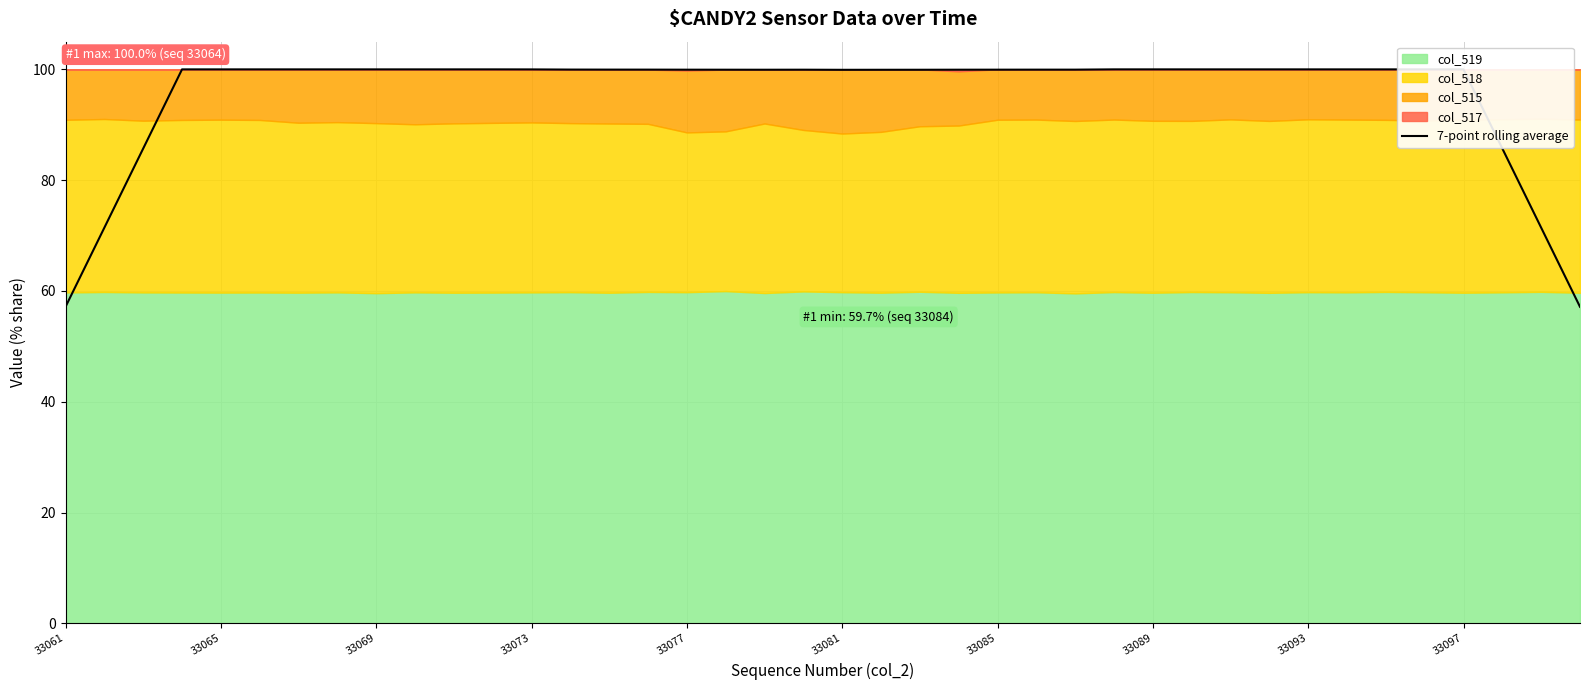

The 7-point rolling average series shows 130.0 at 33077. True or false?

False